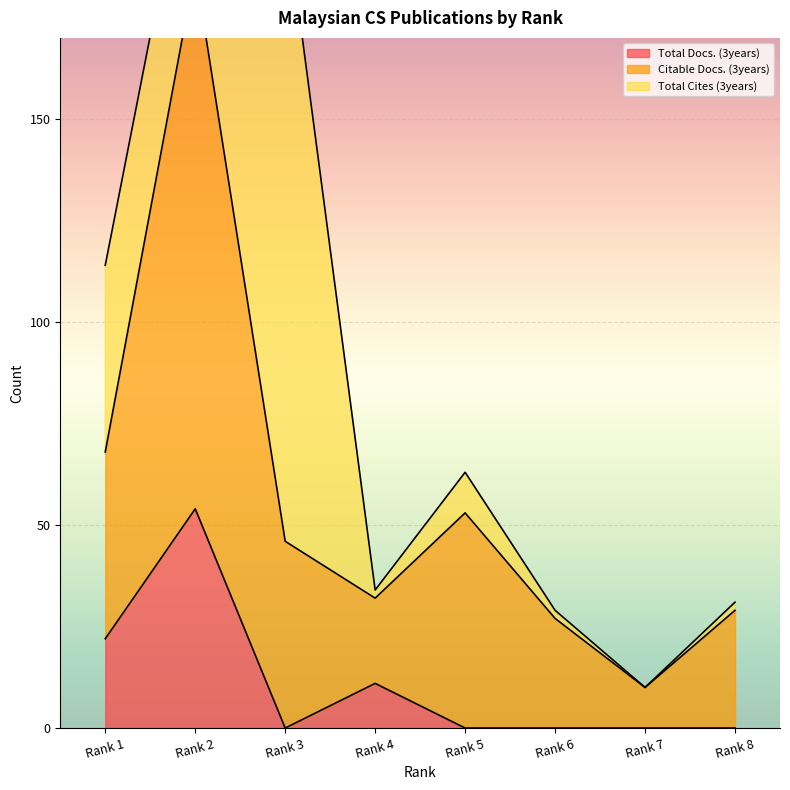

How many data points does each series have?

8